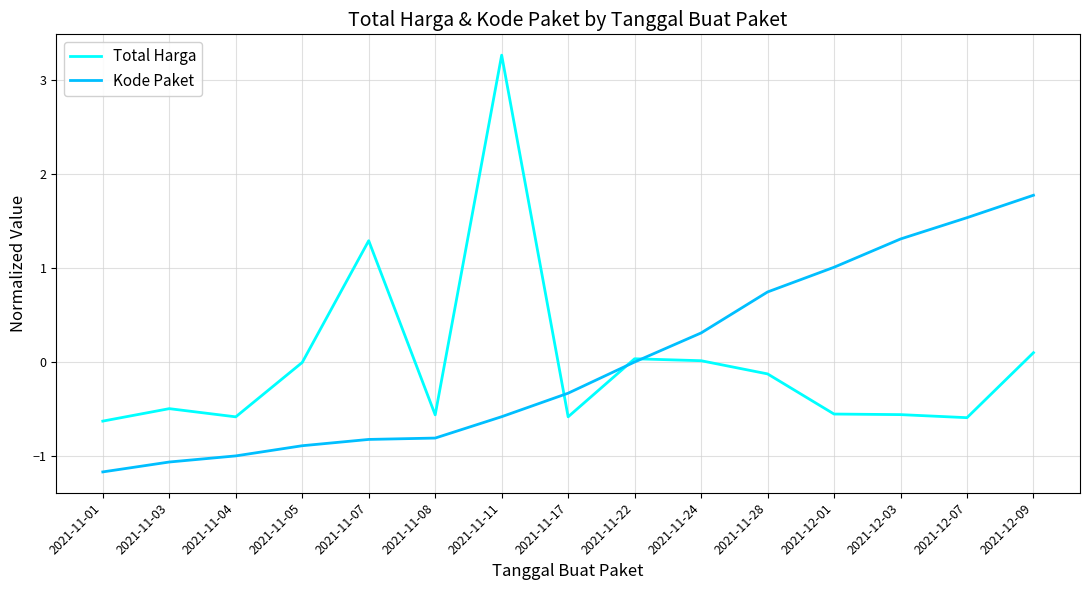

What is the spread (max minus min) of values at 2021-12-09?

1.7